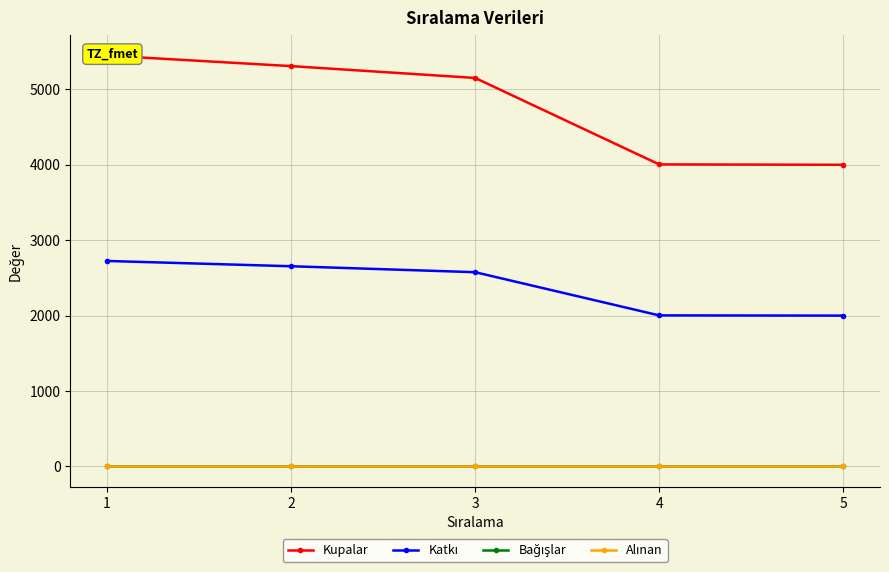

What is the sum of the Kupalar values at 0 and 1?

10760